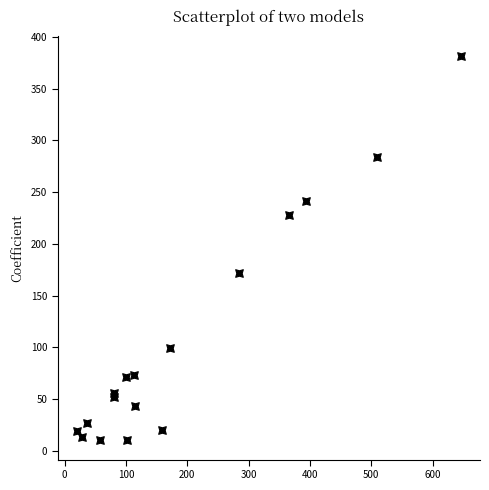

What Y value in the scatter plot is closest to 196?

172